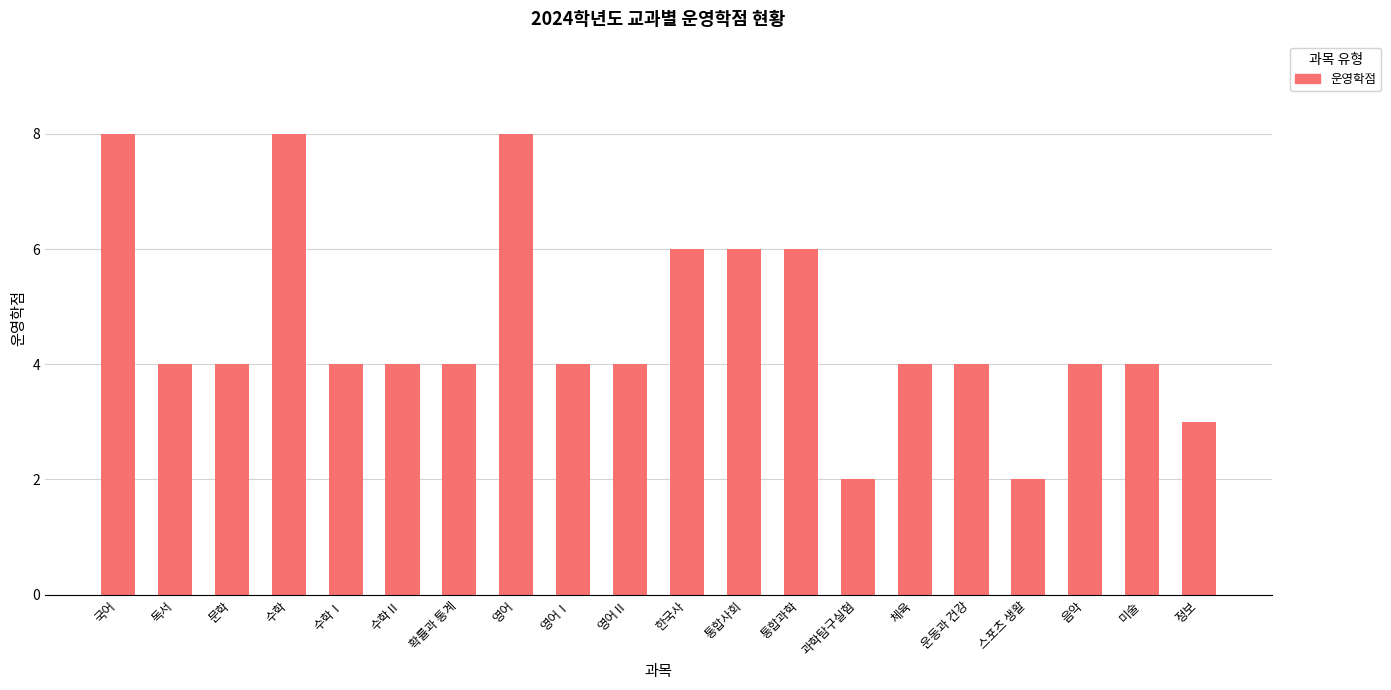

What is the average value?

5